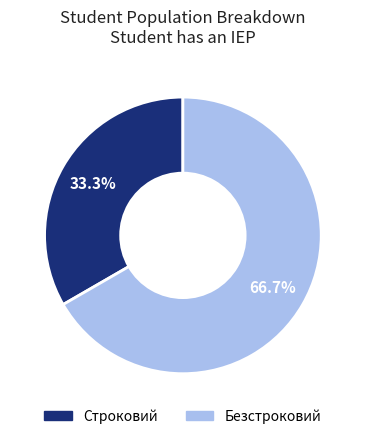

What percentage is the Строковий slice, to the nearest percent?

33%